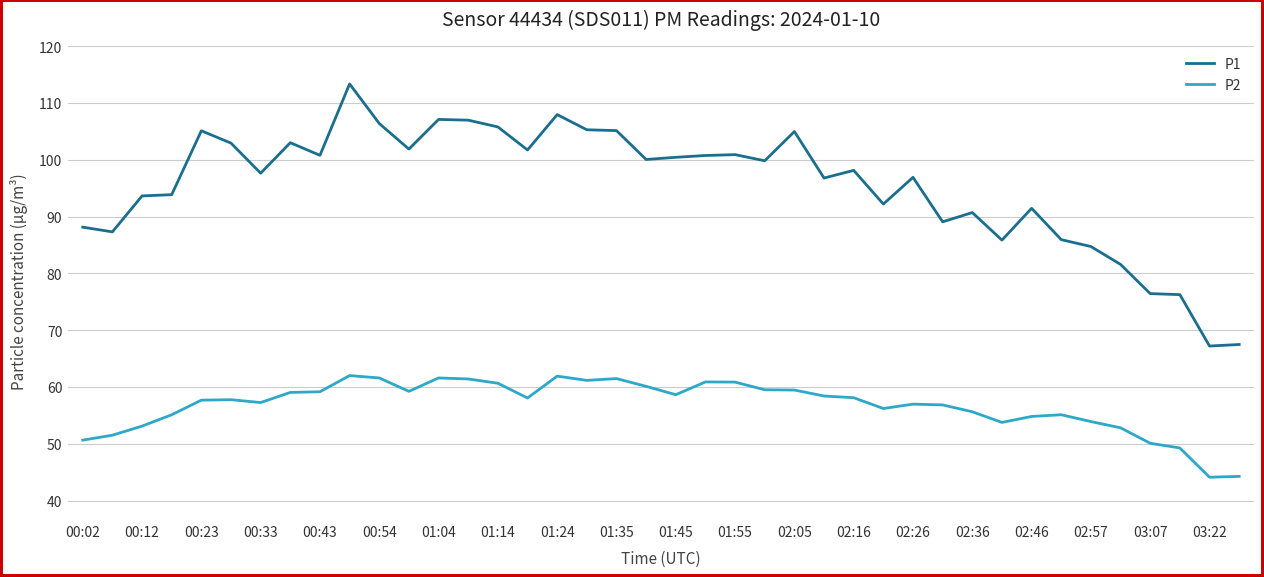

True or false: P1 and P2 cross at least once.

False